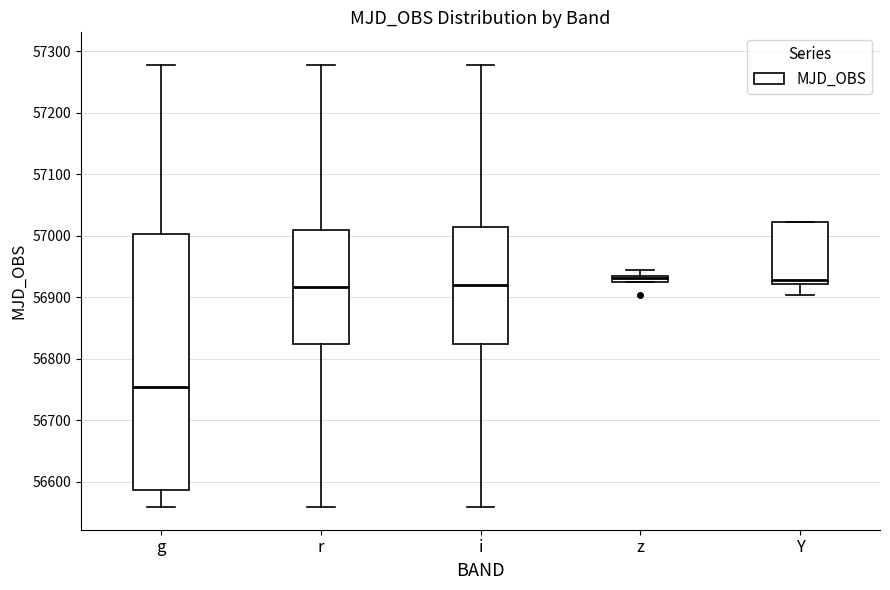

Comparing the boxes themselves (not the whiskers), which one is the tallest?

g